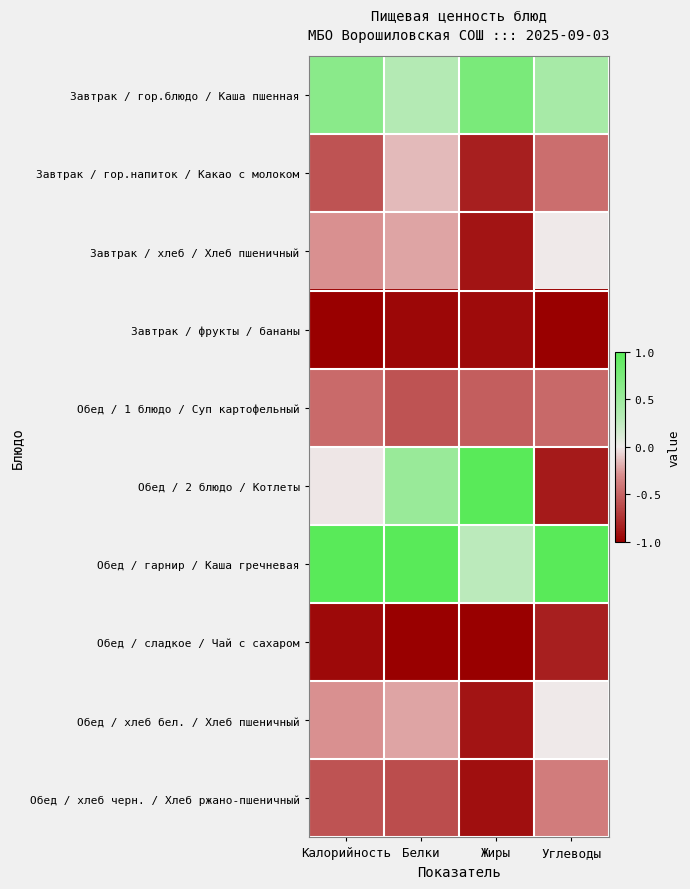

List the series in order of their peak value, lowest first.

Завтрак / фрукты / бананы, Обед / сладкое / Чай с сахаром, Обед / 1 блюдо / Суп картофельный, Обед / хлеб черн. / Хлеб ржано-пшеничный, Завтрак / гор.напиток / Какао с молоком, Завтрак / хлеб / Хлеб пшеничный, Обед / хлеб бел. / Хлеб пшеничный, Завтрак / гор.блюдо / Каша пшенная, Обед / 2 блюдо / Котлеты, Обед / гарнир / Каша гречневая